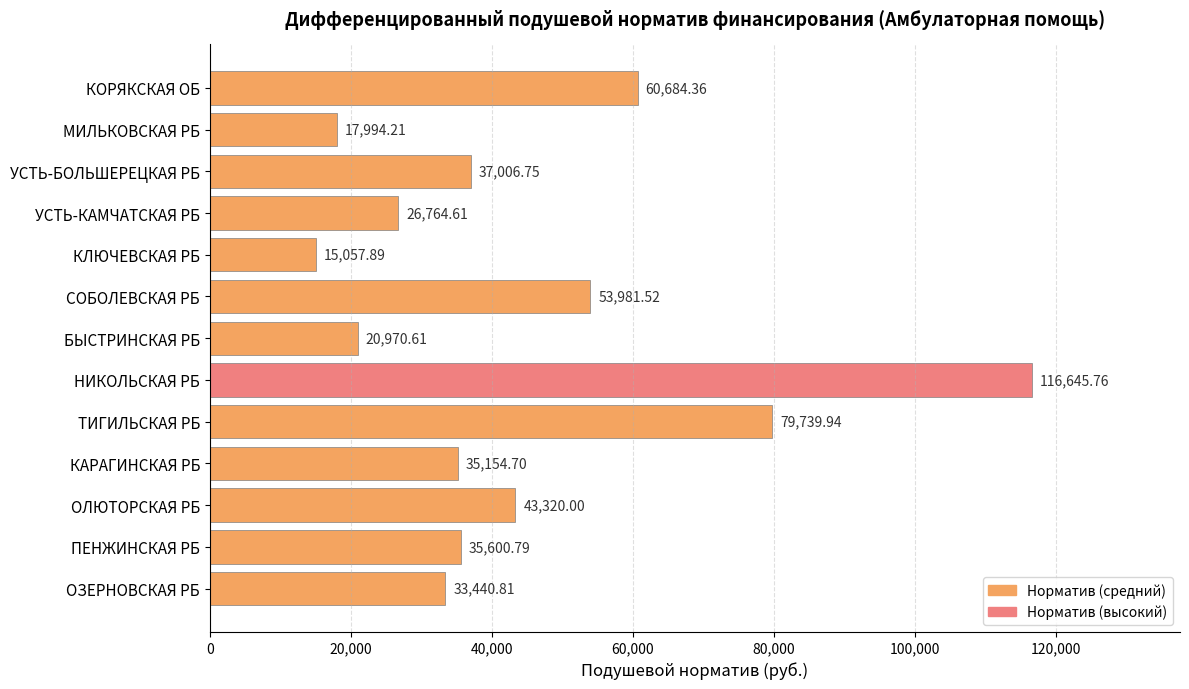

Does the chart contain stacked bars?

No